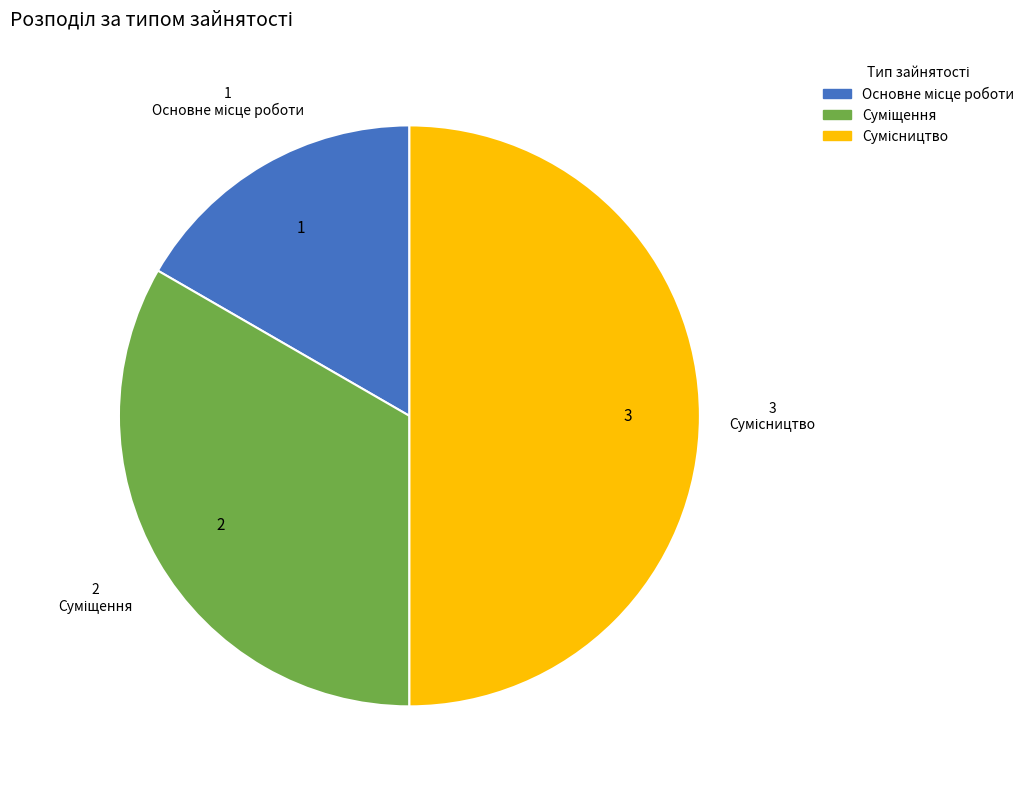

What percentage is the Суміщення slice, to the nearest percent?

33%